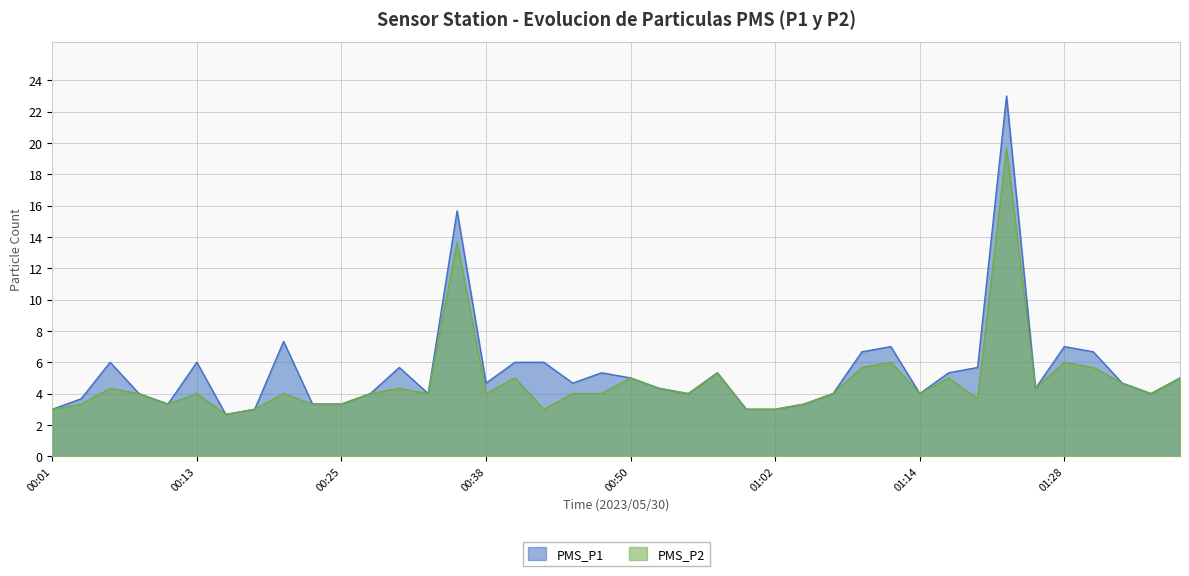

Does the chart display data point markers on the line(s)?

No